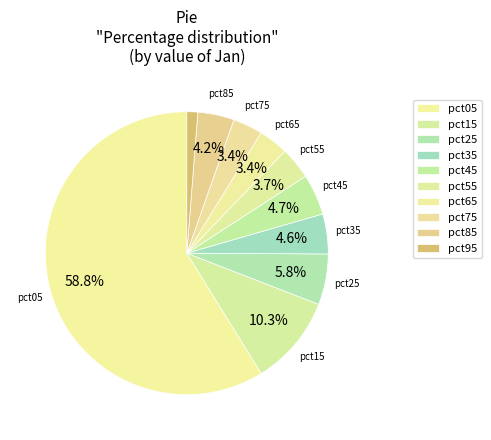

The pct15 slice represents 2% of the pie. True or false?

False